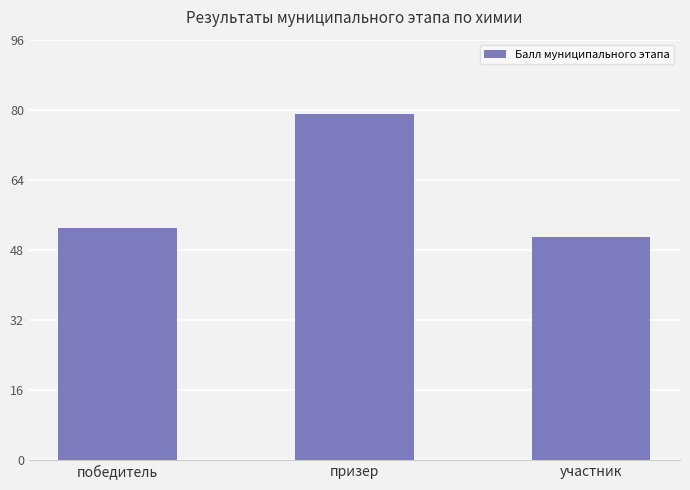

List the labels in order of value, smallest first.

участник, победитель, призер